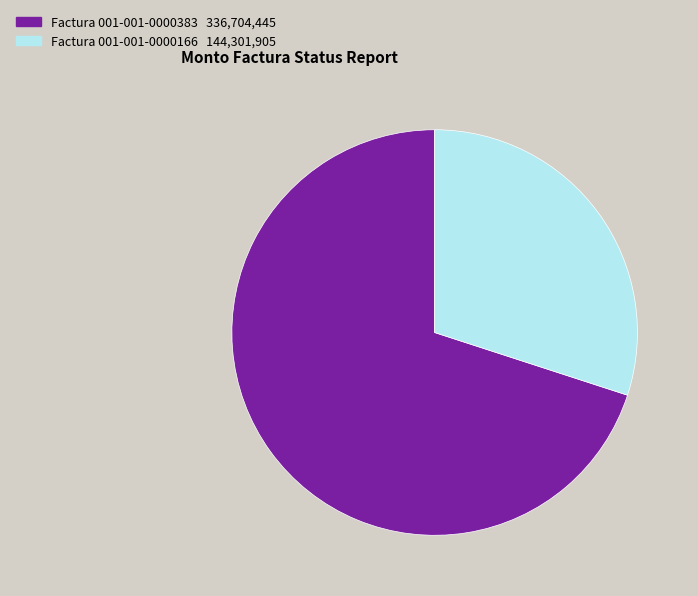

Is there any slice that represents more than half of the pie?

Yes